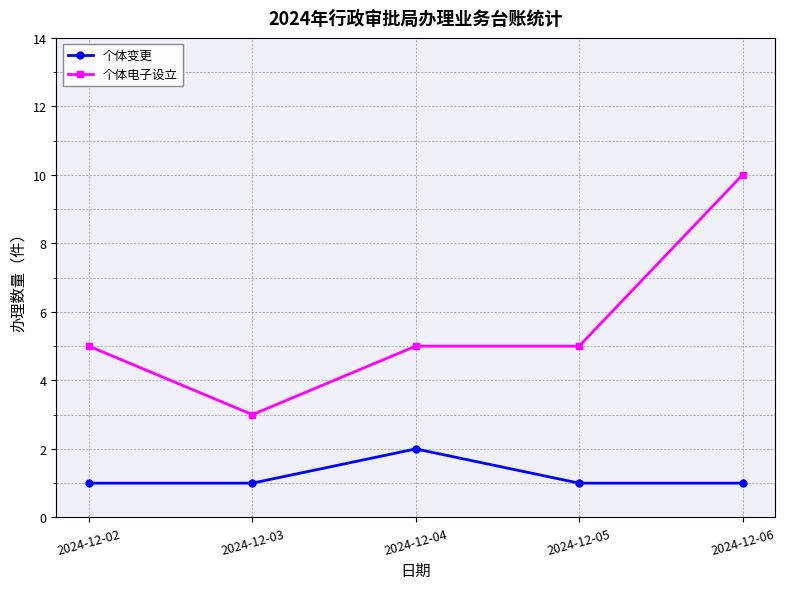

How many 个体电子设立 values are between 5 and 6?

3